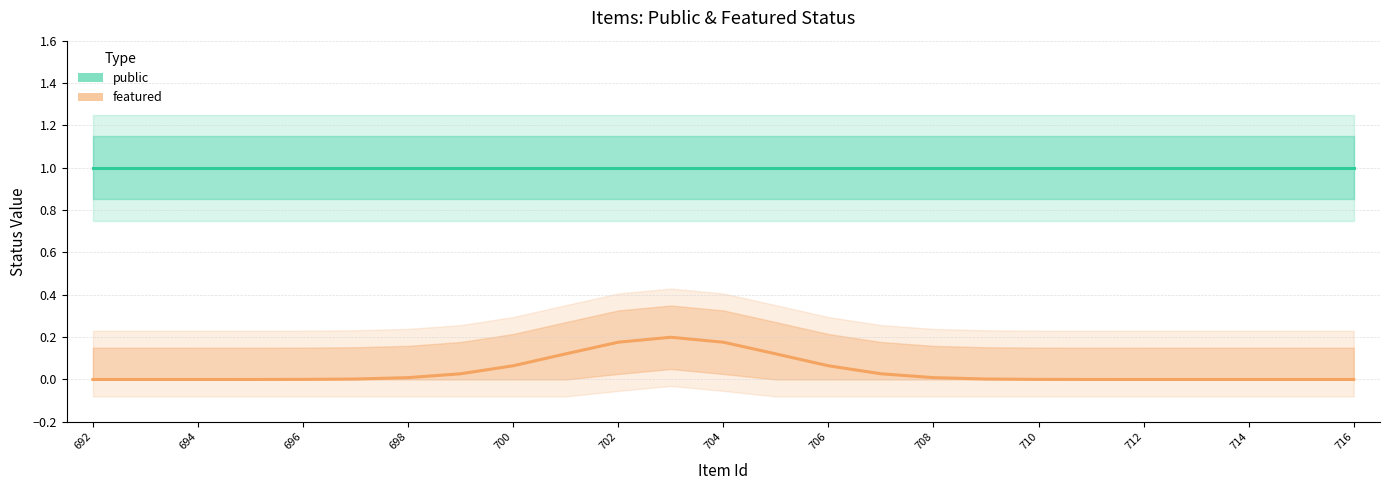

In featured, how many points are higher than both neighbors (excluding endpoints)?

1